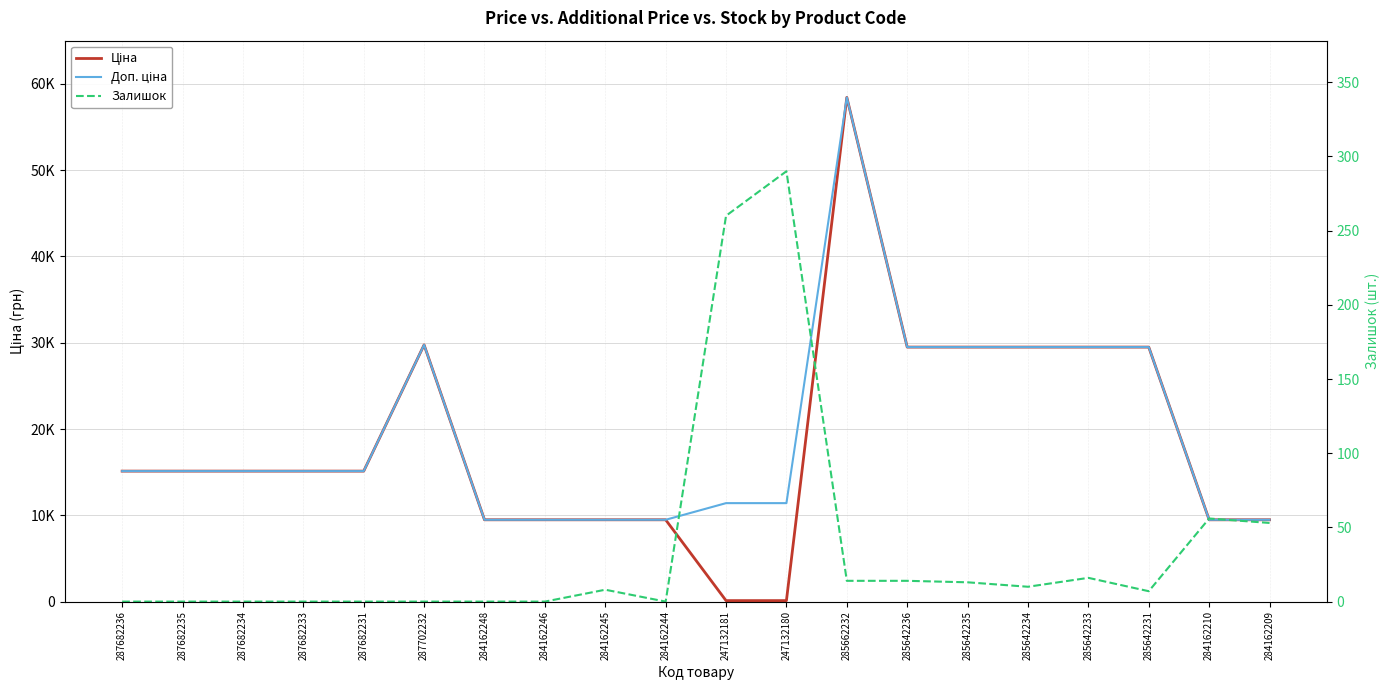

True or false: Доп. ціна has a value of 14970.0 at 285642236.

False